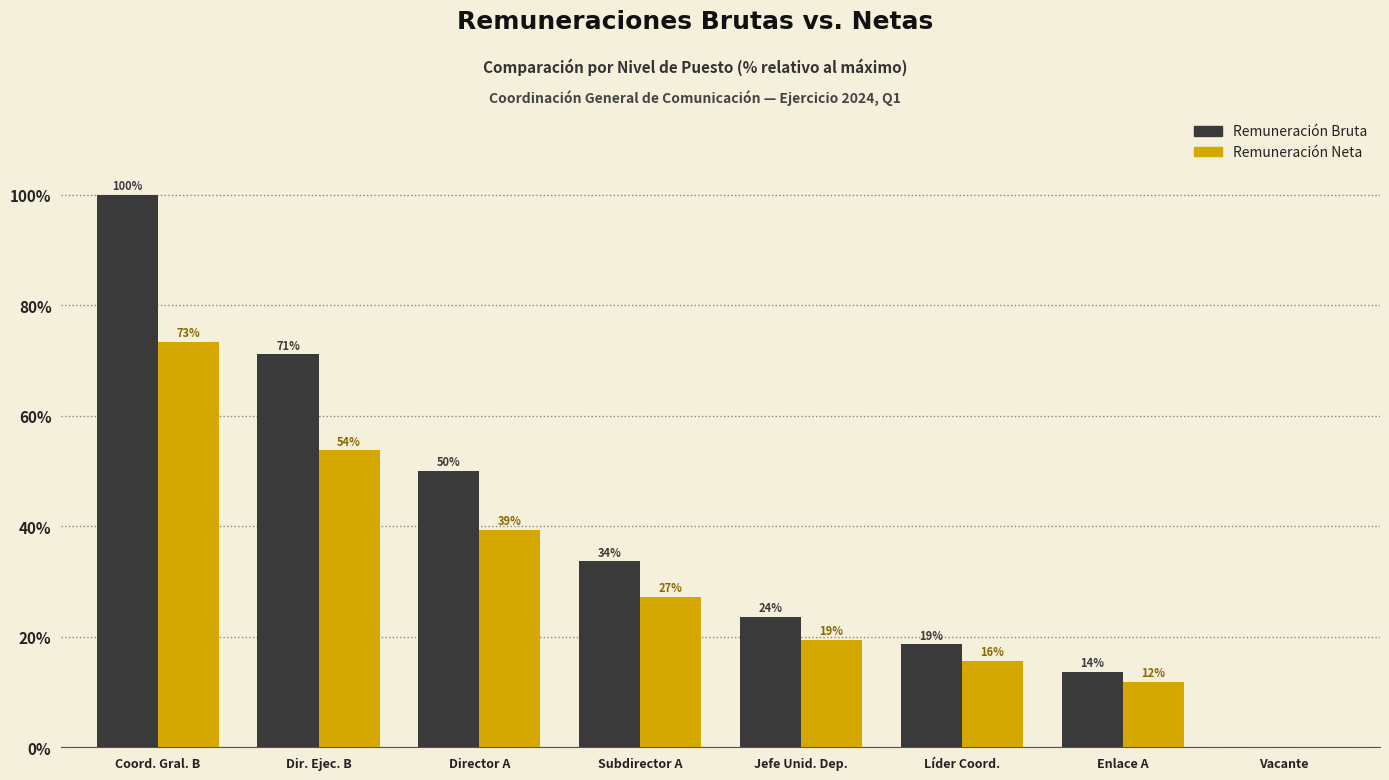

How many groups of bars are there?

8